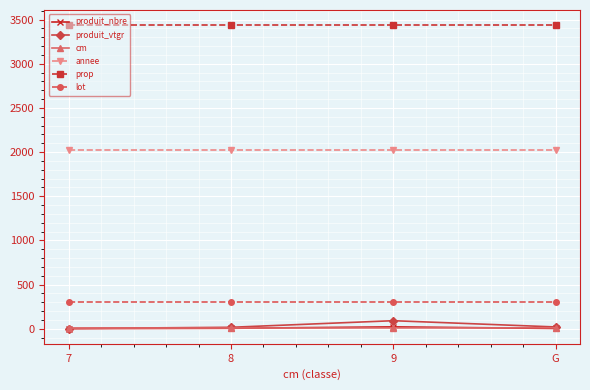

True or false: produit_vtgr has more than 0 interior local peaks.

True